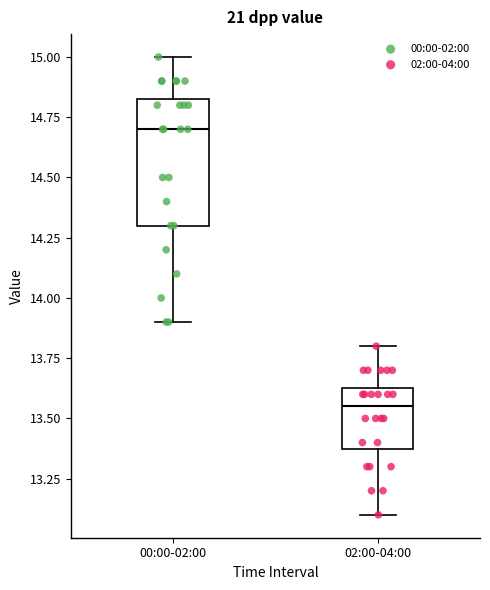

Reading left to right, read every box against the y-axis: the position of its median line, the range the box covers, and the ends of its whiskers. The values are not printed on the chart, so give them approximately, as read against the axis.

00:00-02:00: median 14.70, box 14.30 to 14.85, whiskers 13.90 to 15.00
02:00-04:00: median 13.55, box 13.40 to 13.65, whiskers 13.10 to 13.80